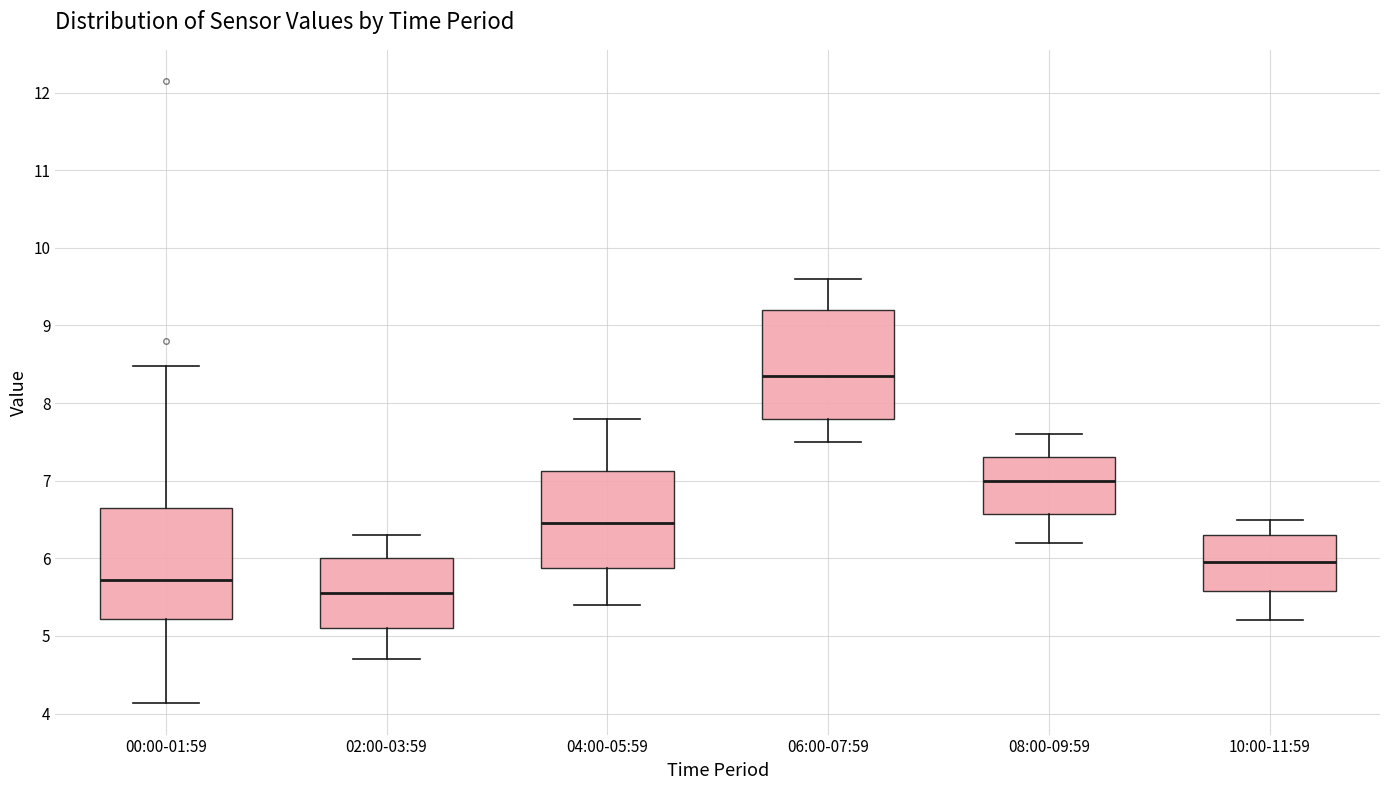

Where does the lower whisker of the box for 04:00-05:59 end on the y-axis? The values are not printed on the chart, so give them approximately, as read against the axis.

5.4